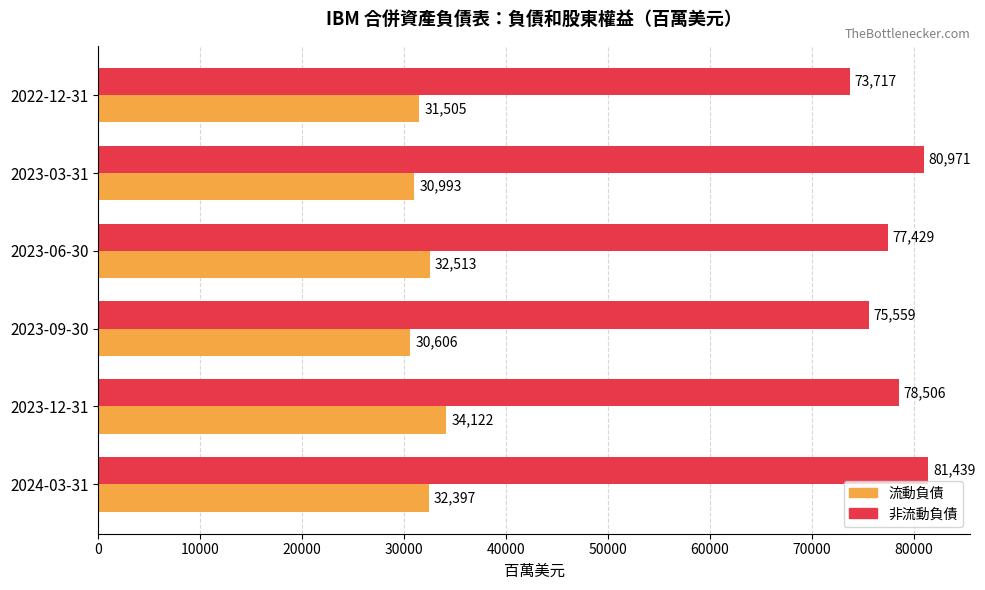

List the series in order of their overall mean, highest first.

非流動負債, 流動負債